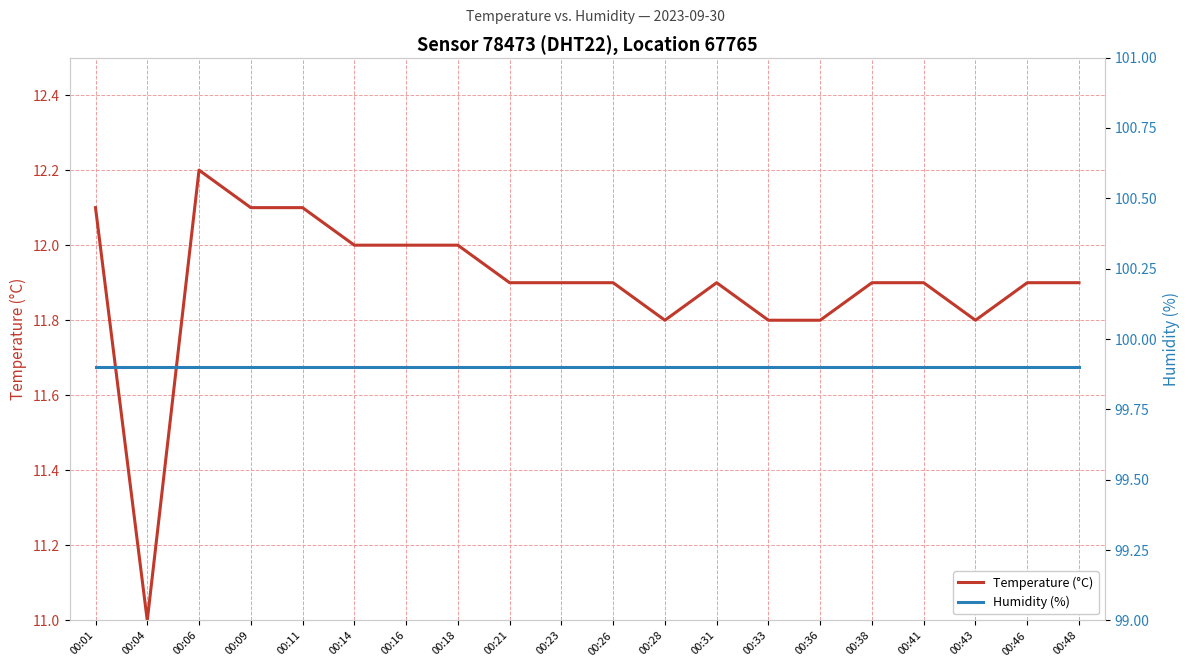

How many distinct data groups are displayed?

2